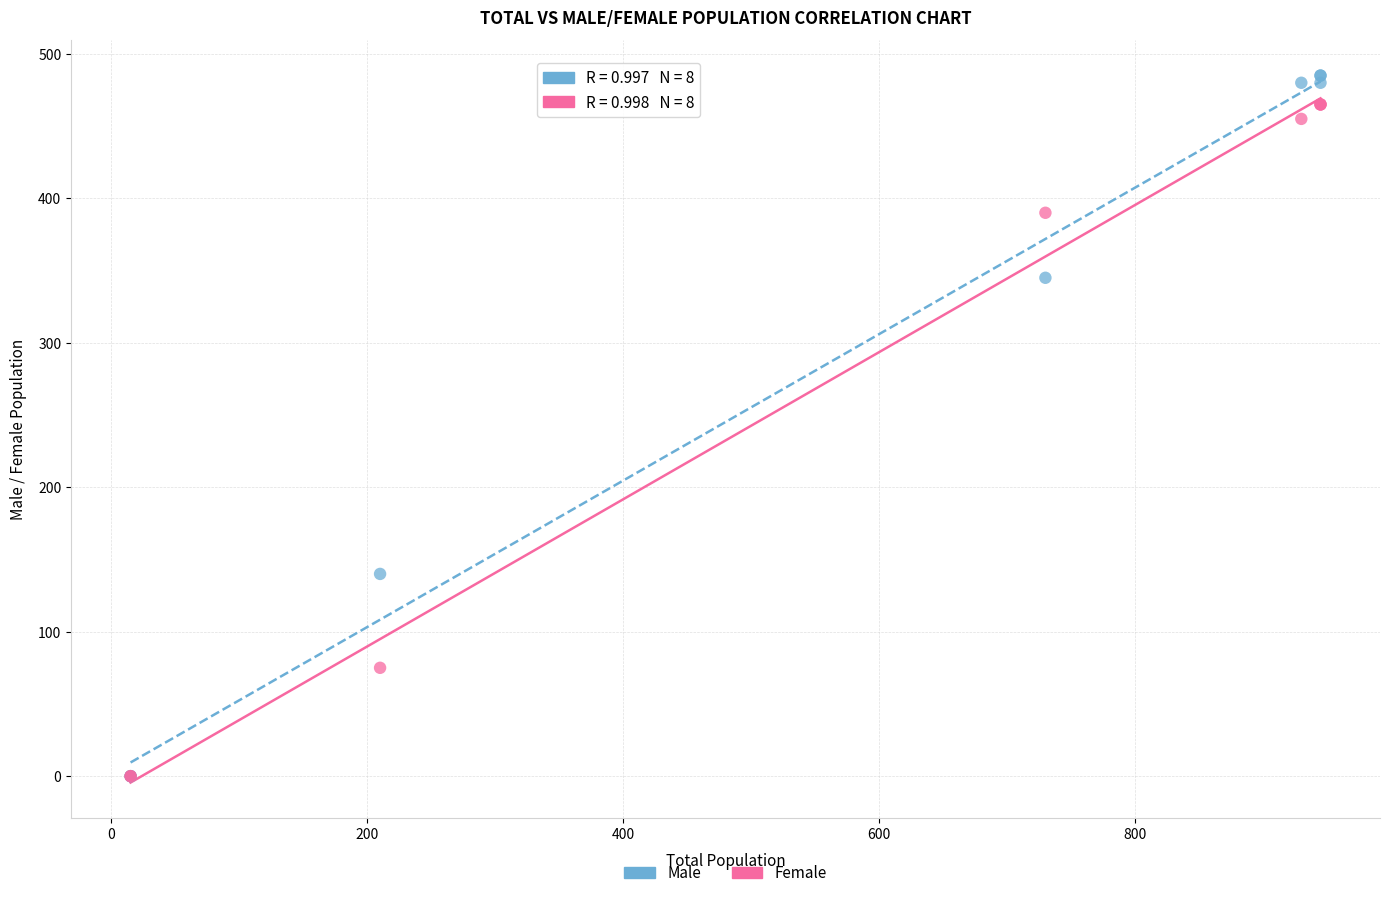

In the Female series, what Y value is closest to 232?

75